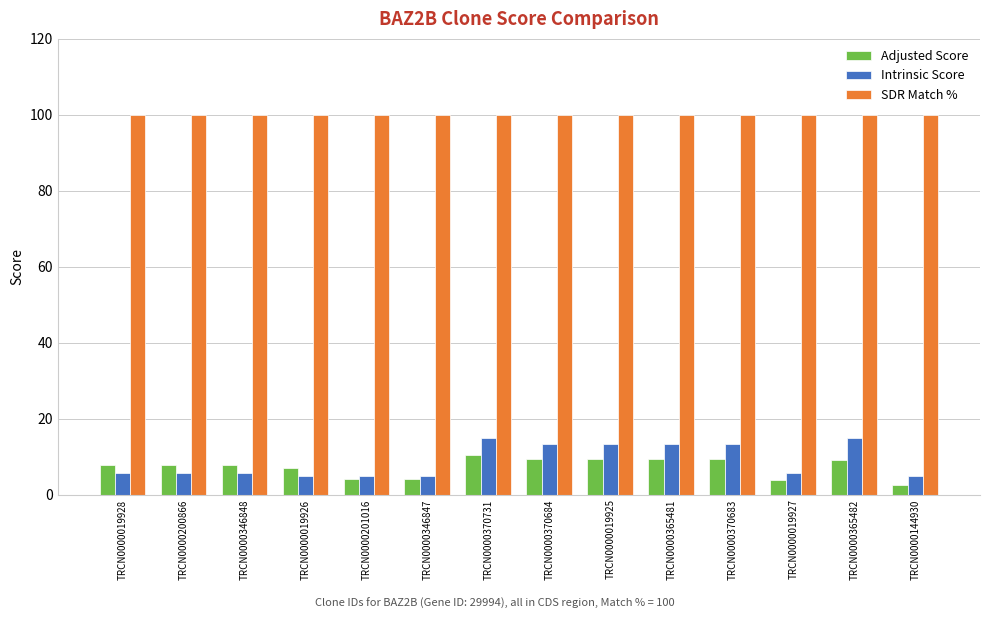

What is the sum of all SDR Match % values?

1400.0